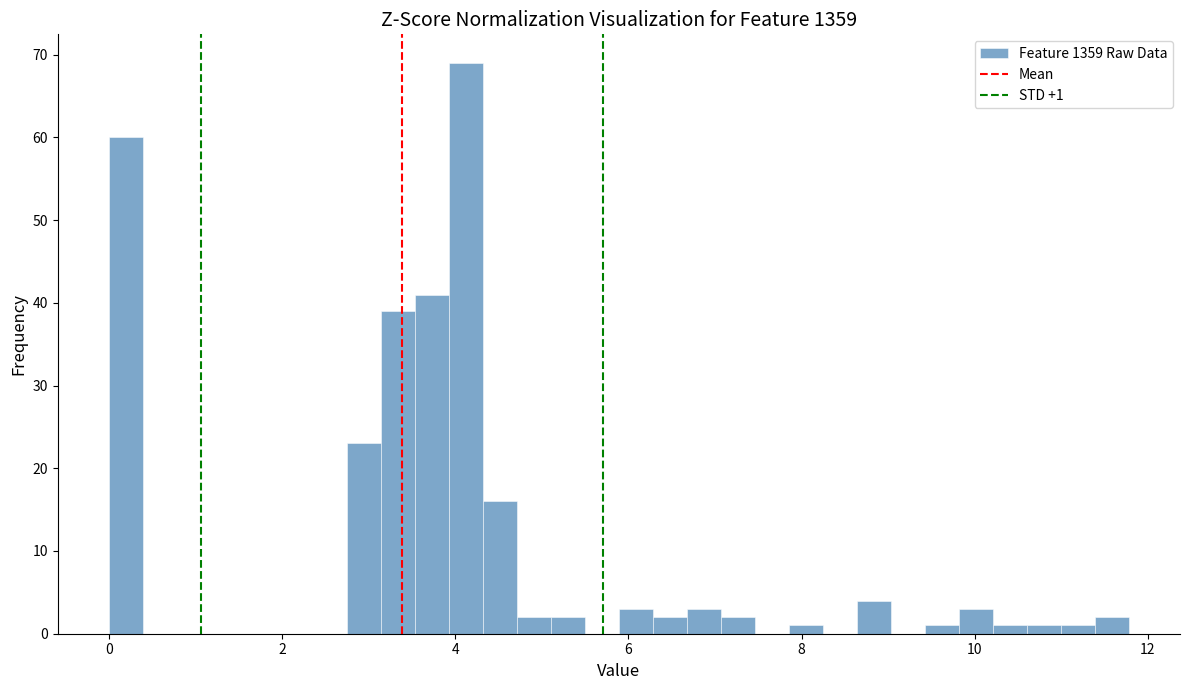

Around what value on the x-axis is the tallest bar? Give the approximate position of its centre, as read against the axis.

4.2